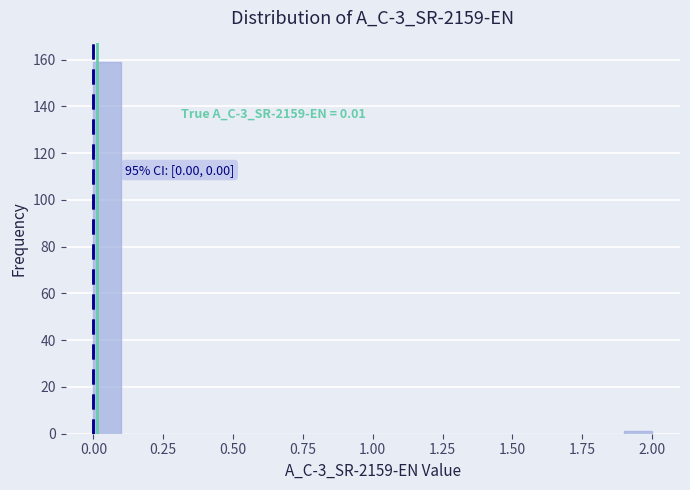

Around what value on the x-axis is the tallest bar? Give the approximate position of its centre, as read against the axis.

0.05